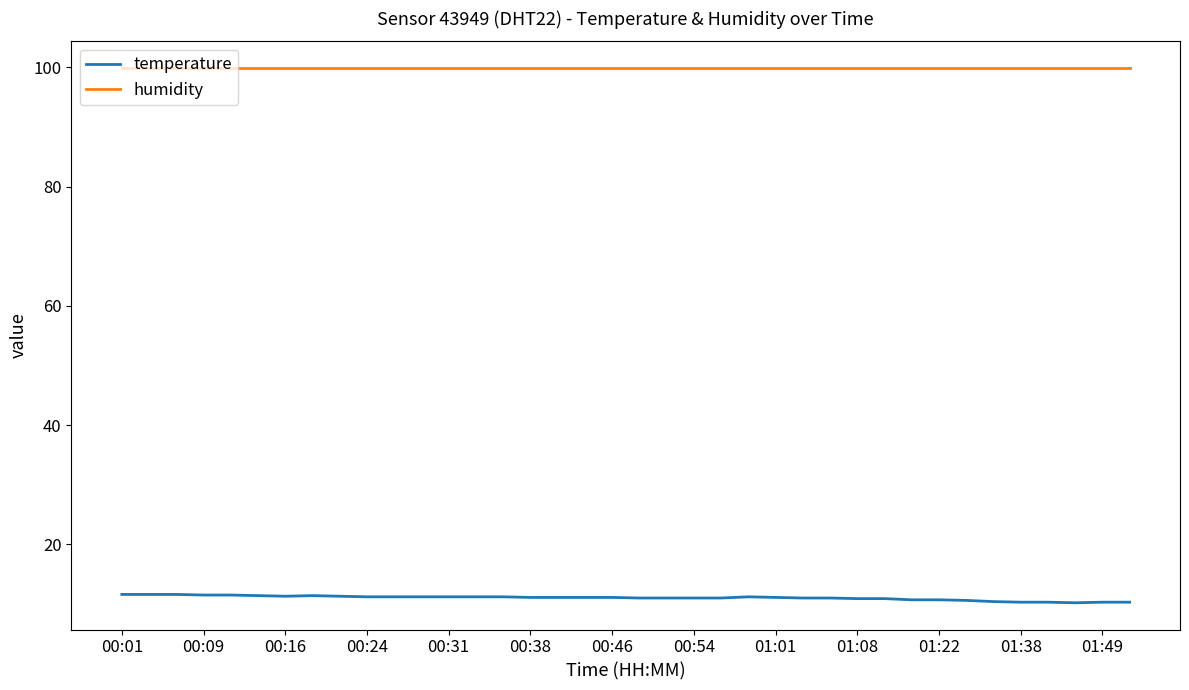

What is the greatest value displayed?

99.9